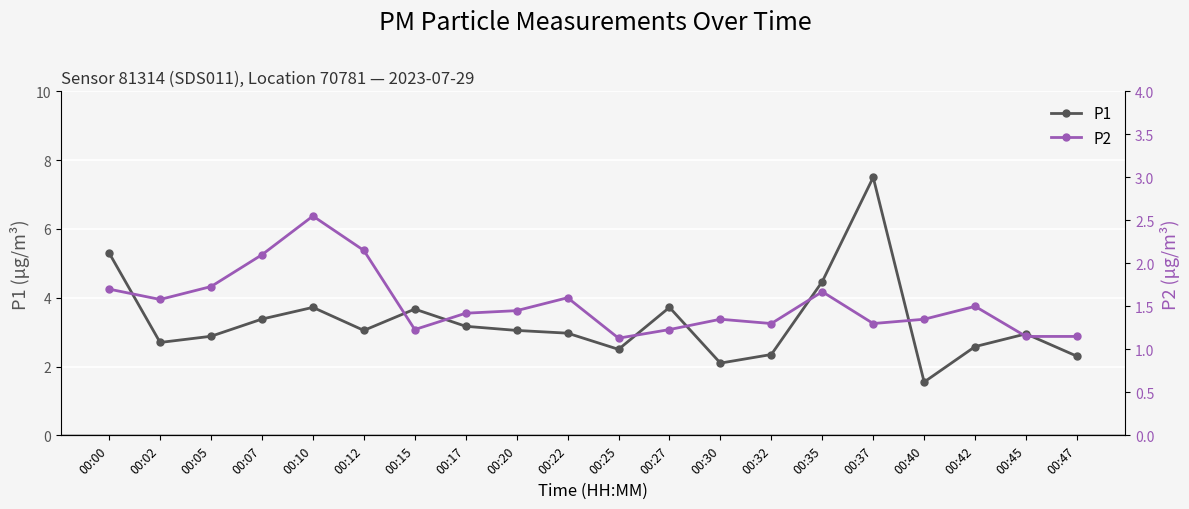

List the series in order of their peak value, highest first.

P1, P2